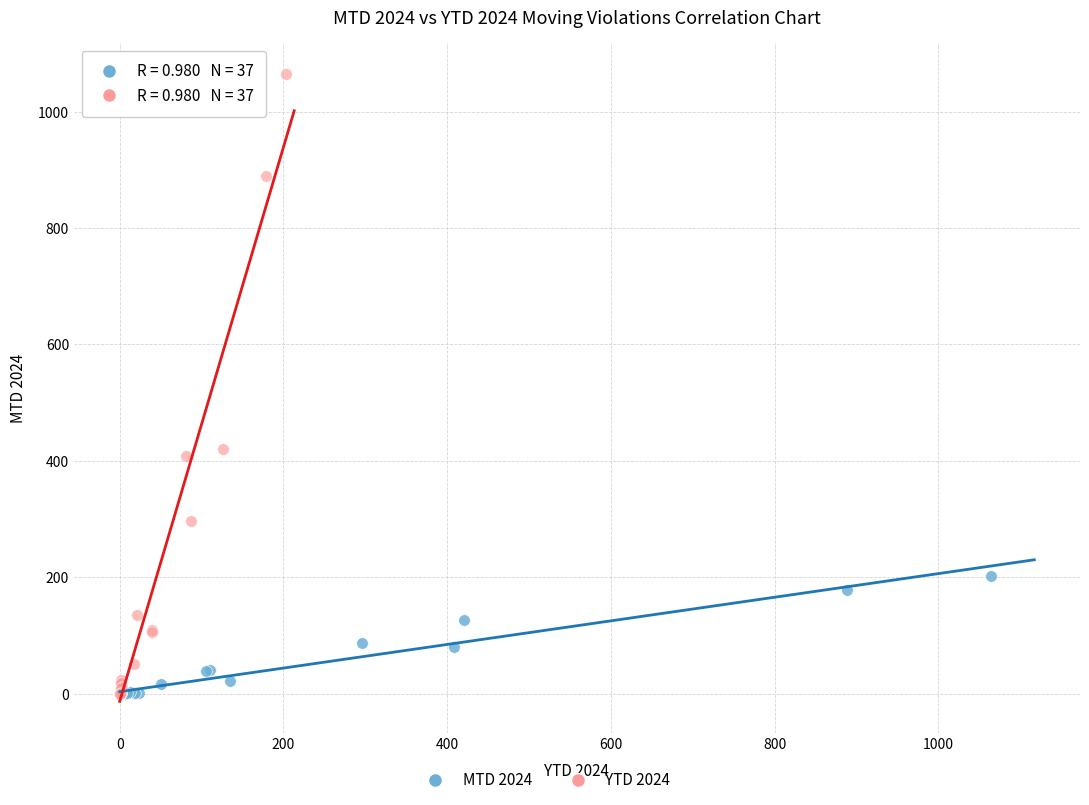

Which series reaches the maximum Y coordinate?

YTD 2024